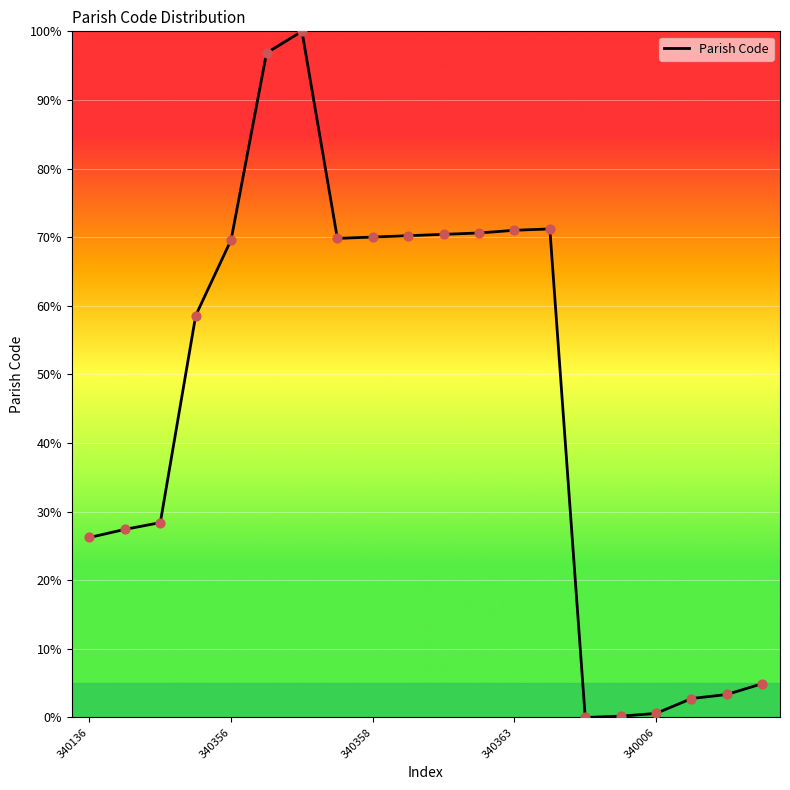

What is the greatest value displayed?

100.0